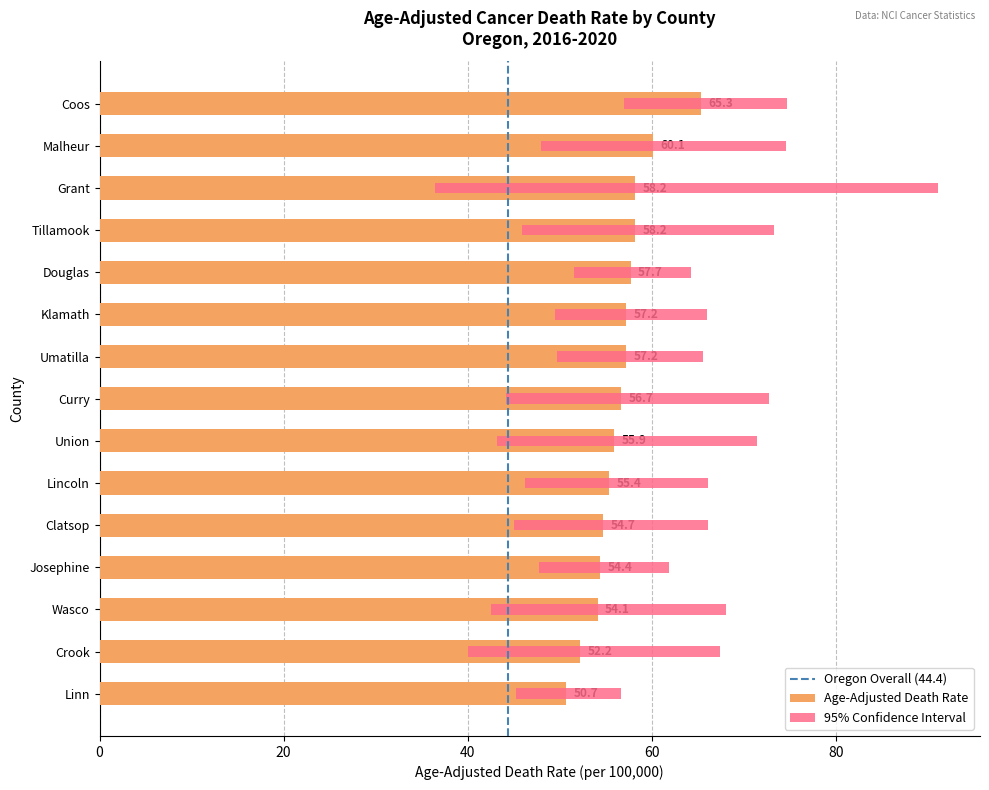

What position from the right is Grant?

13